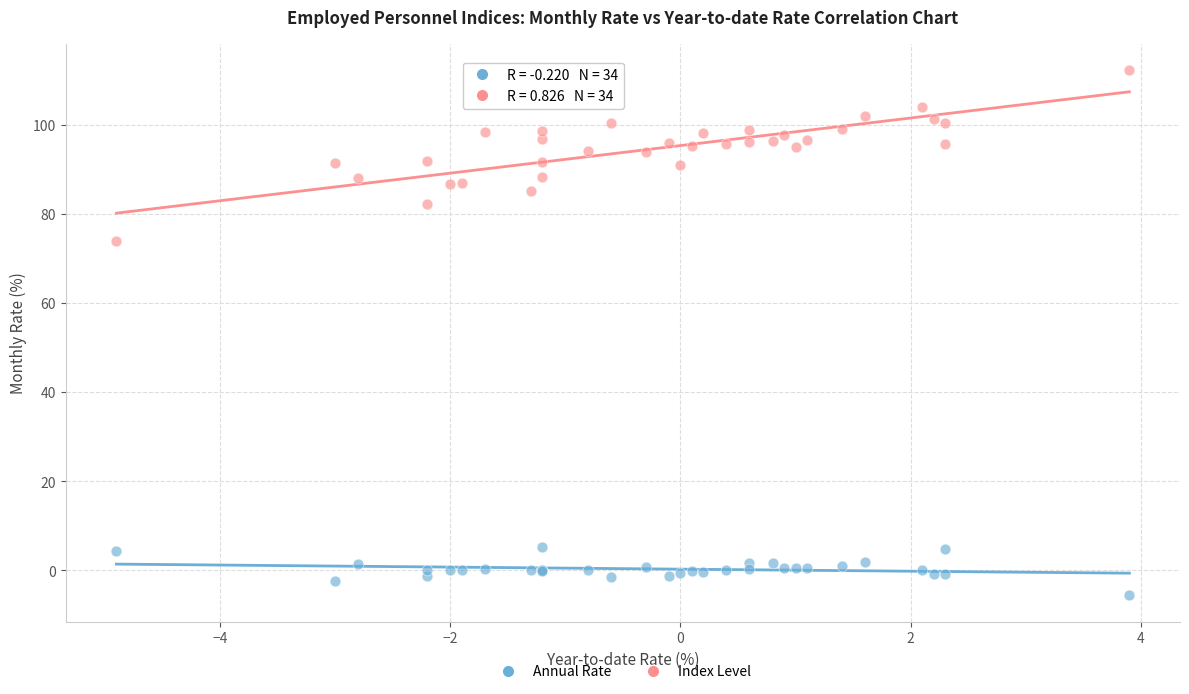

Across all series, what Y value is closest to 53?

74.1